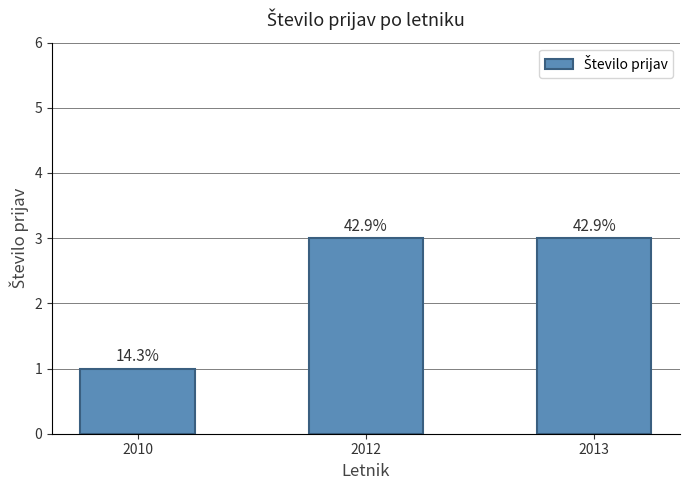

How many bars are there in total?

3